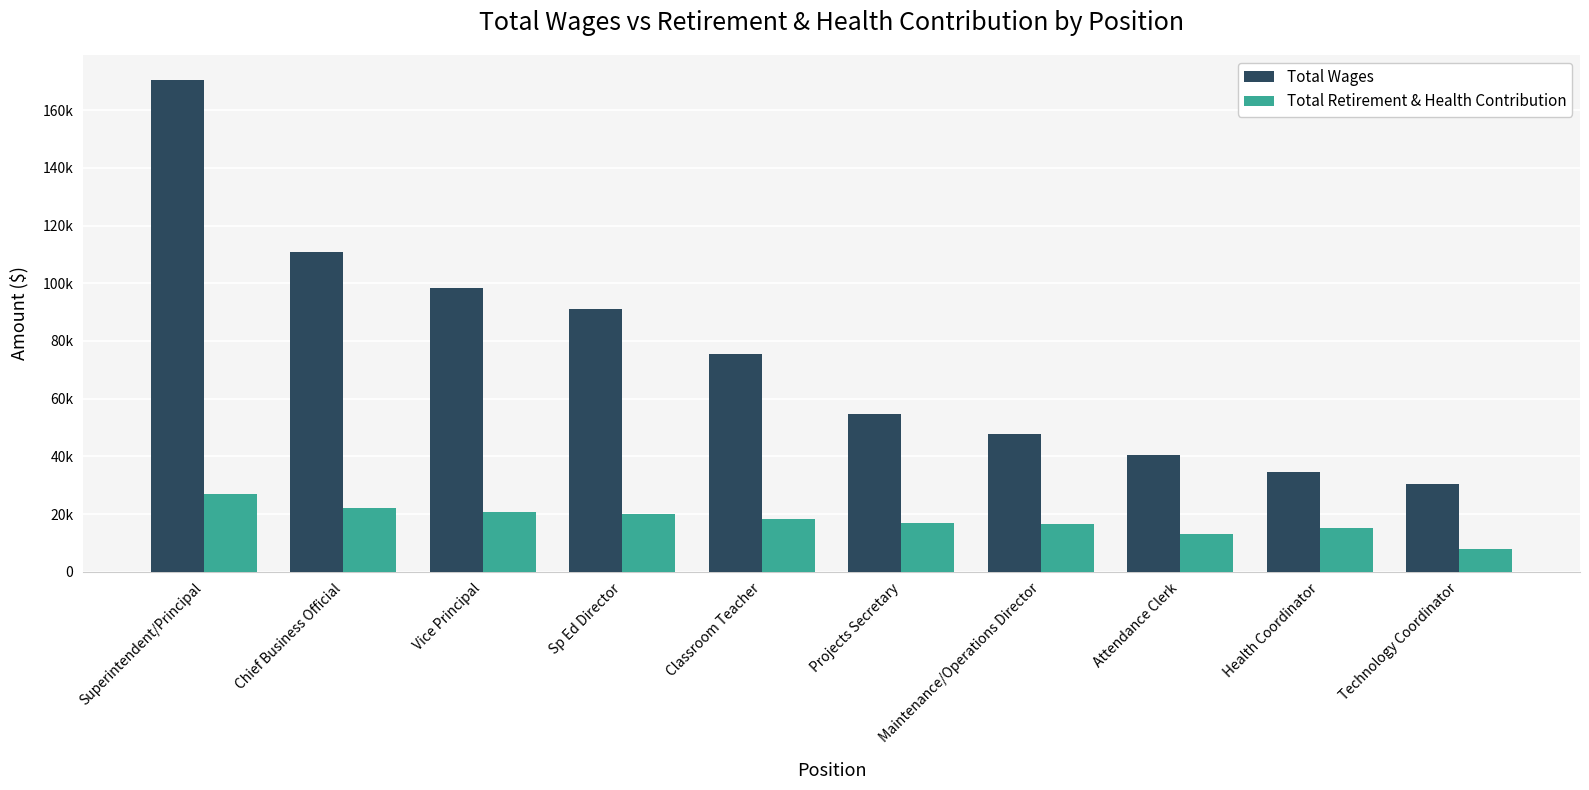

What are all the series names shown in the legend?

Total Wages, Total Retirement & Health Contribution